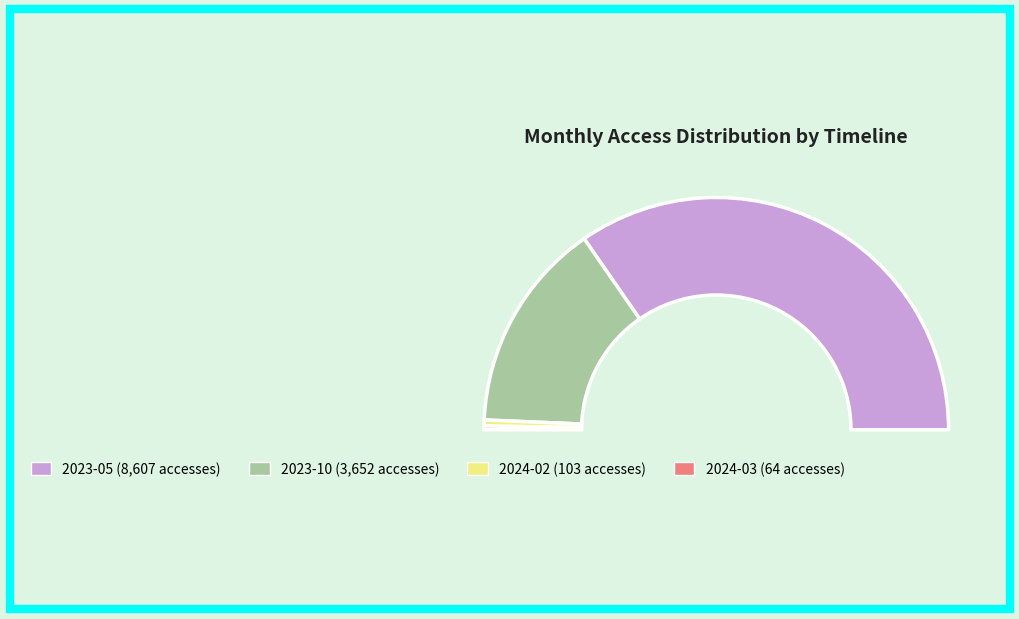

Which category has the smallest portion of the pie?

2024-03